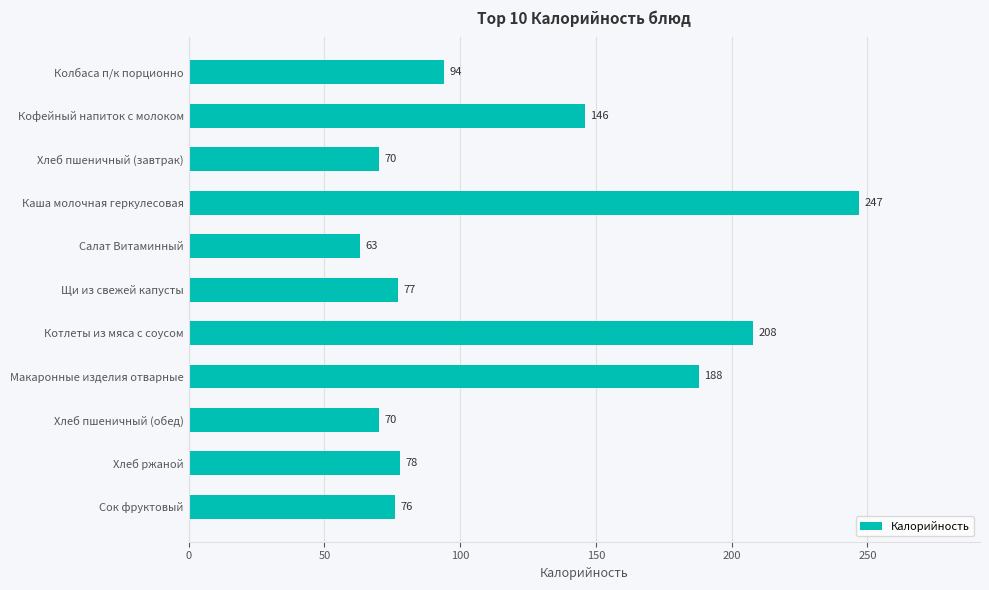

What is the difference between the maximum and second lowest values?

177